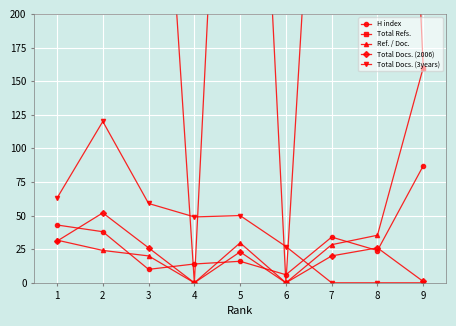

How many lines are shown in the chart?

5